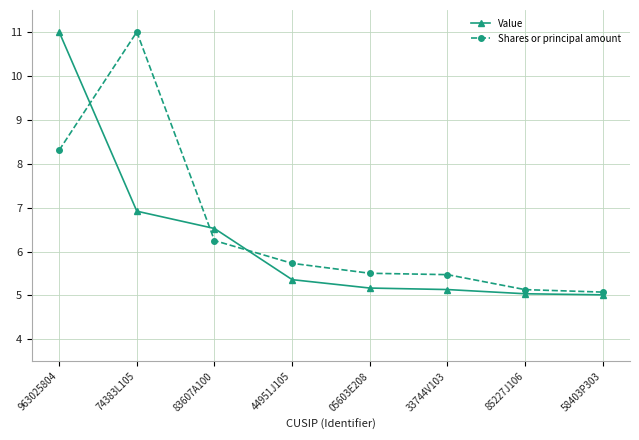

What is the average value of the Value series?

6.3